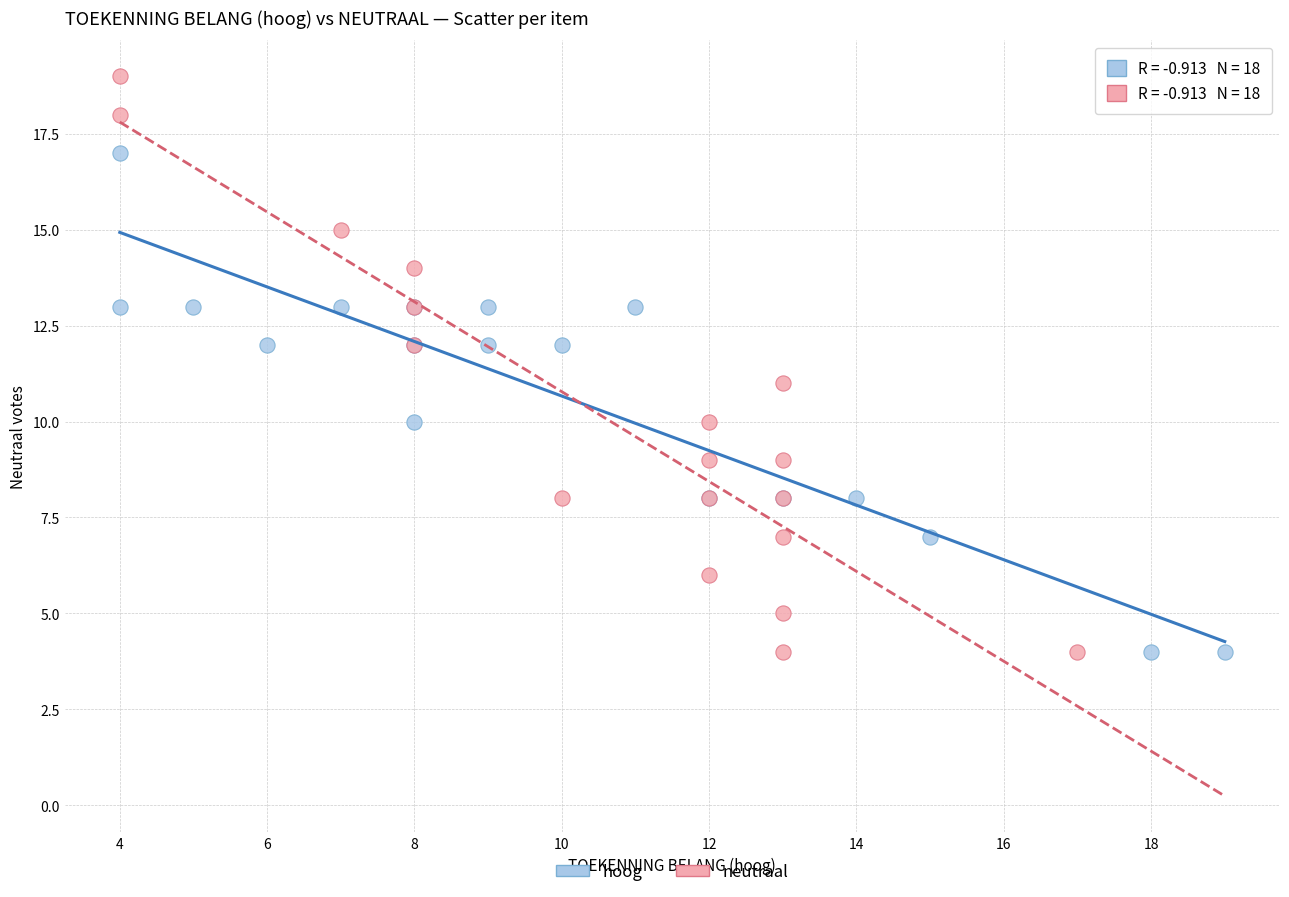

Which series reaches the maximum Y coordinate?

neutraal